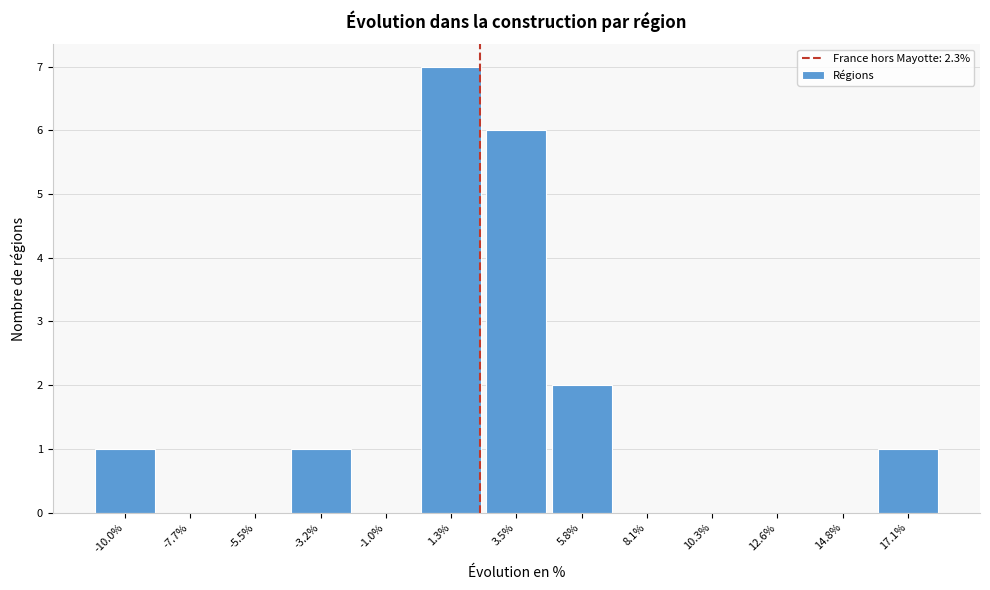

How tall is the bar that spans -11.0 to -9.0 on the x-axis? Neither the bar edges nor the heights are printed on the chart, so give them approximately, as read against the axes.

1